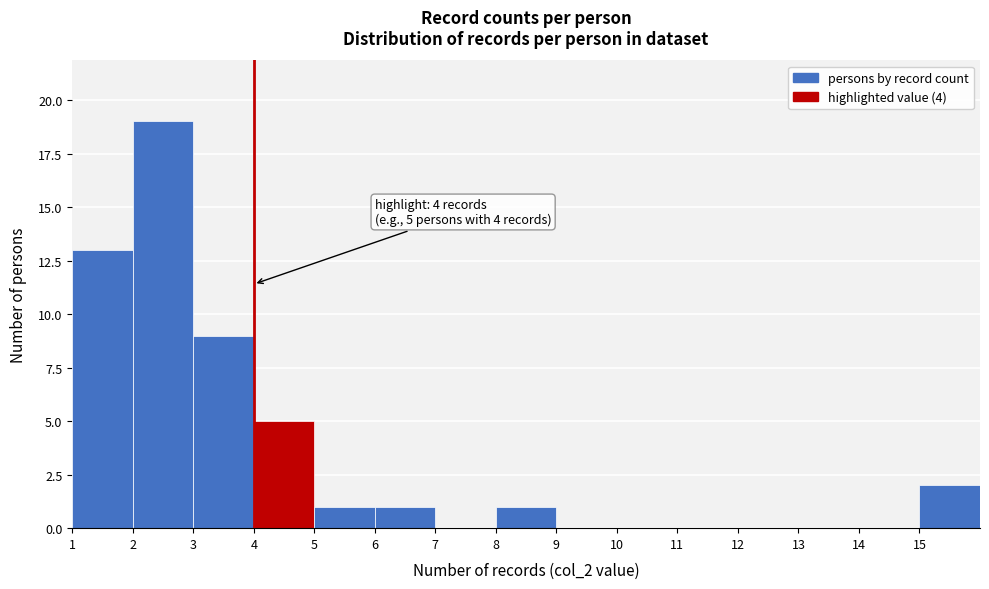

Which range on the x-axis has the tallest bar?

2 to 3